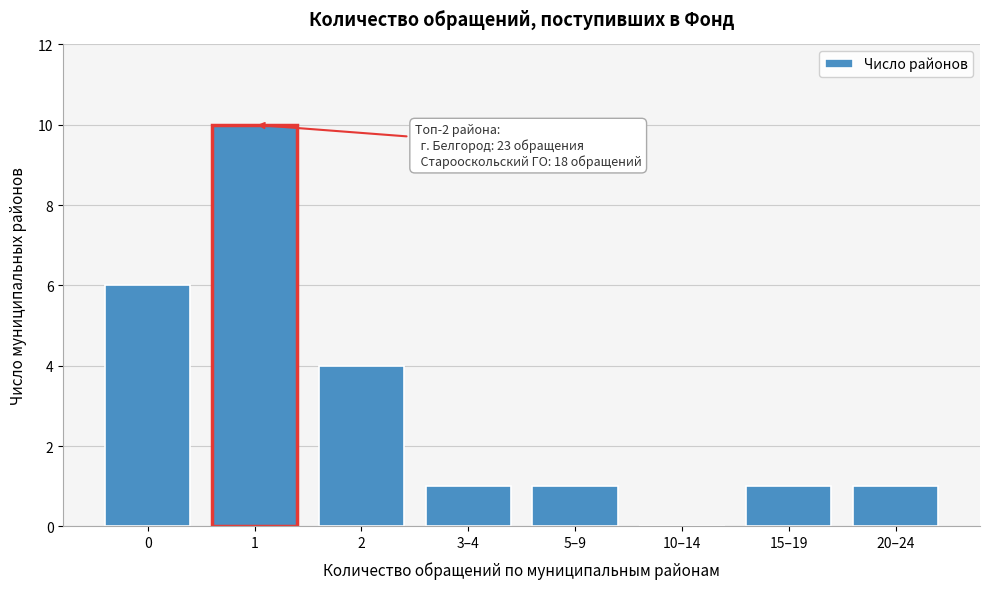

Reading left to right, extract all data points from this chart.

0=6	1=10	2=4	3–4=1	5–9=1	10–14=0	15–19=1	20–24=1